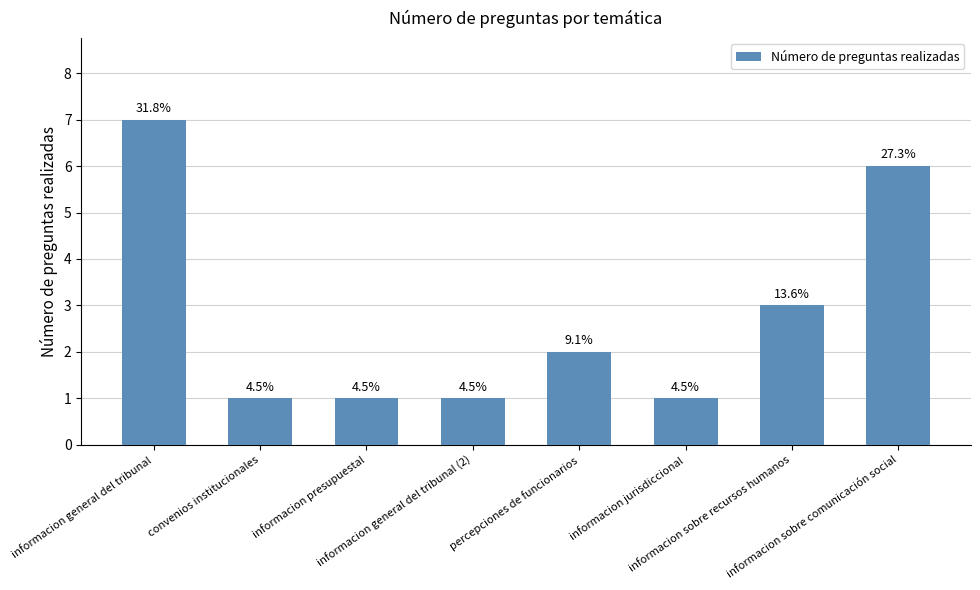

How many bars are there in total?

8